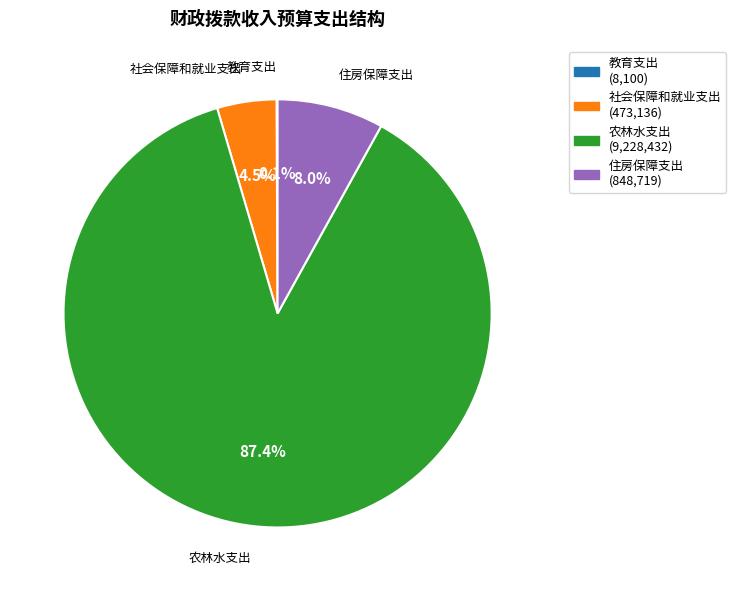

What is the ratio of the value at 住房保障支出 to the value at 社会保障和就业支出?

1.8